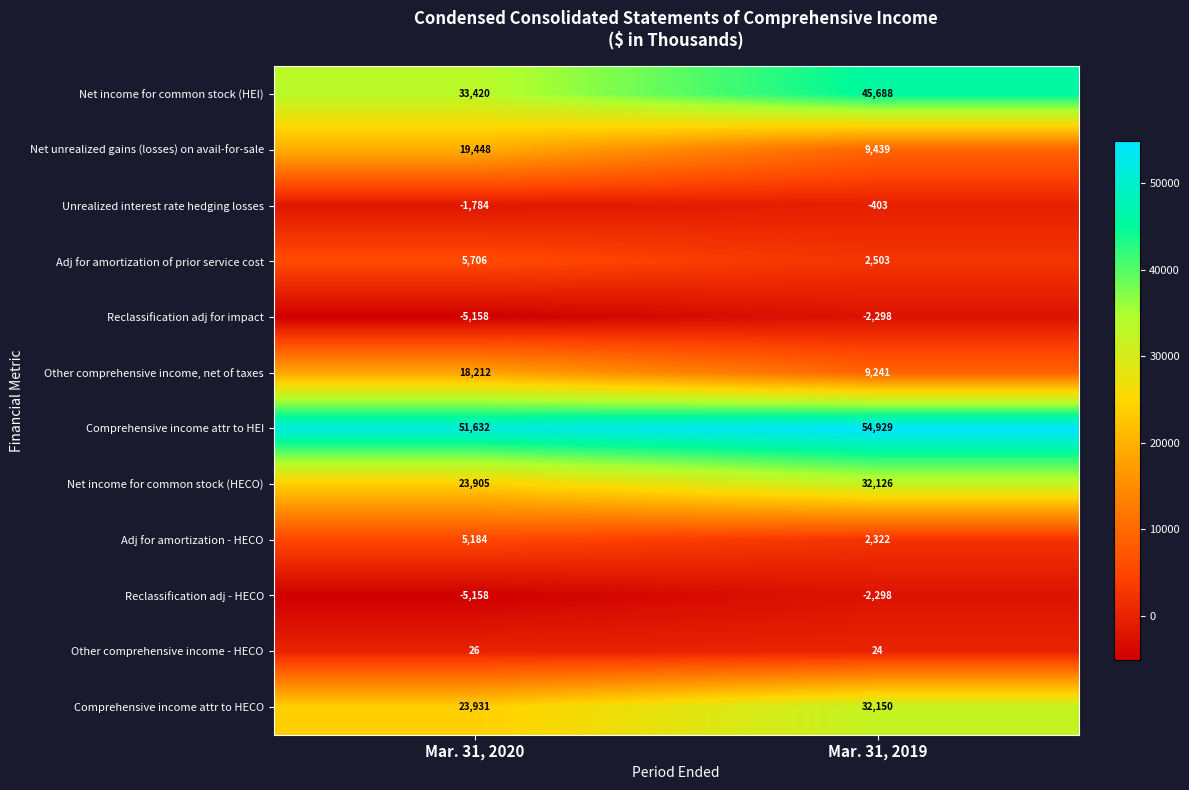

What is the sum of all Comprehensive income attr to HEI values?

106561